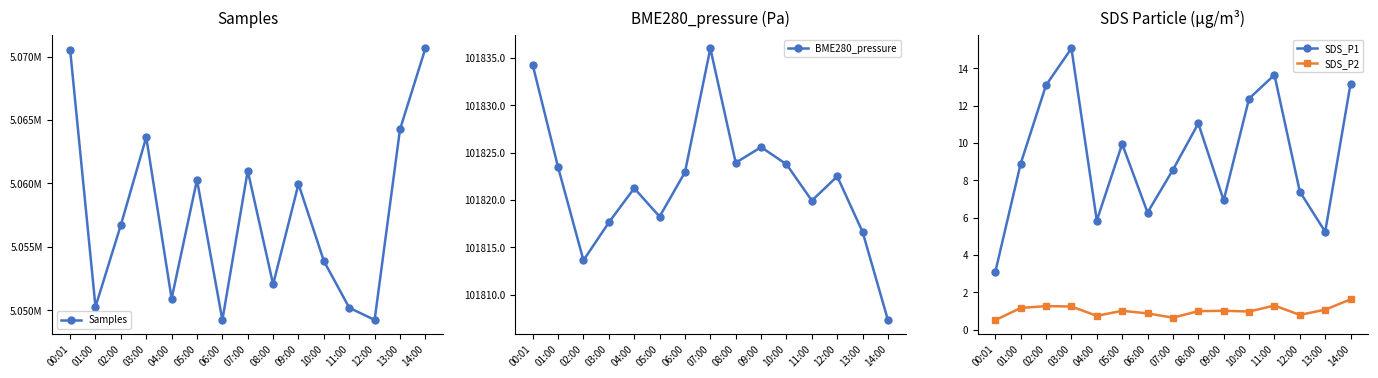

At which category does the chart reach its minimum across all series?

00:01